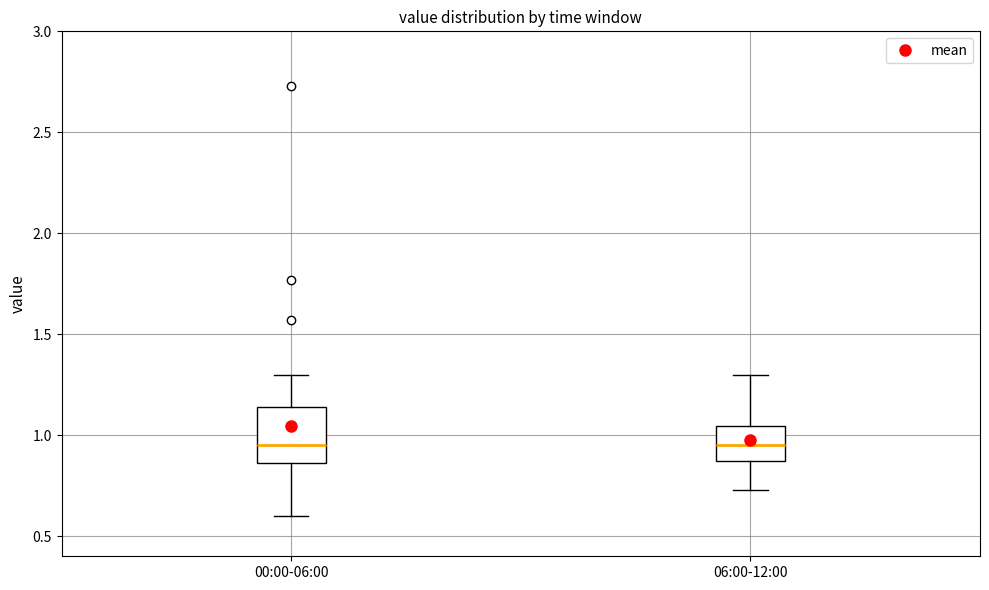

Where is the lower edge of the box for 06:00-12:00 on the y-axis? The values are not printed on the chart, so give them approximately, as read against the axis.

0.85